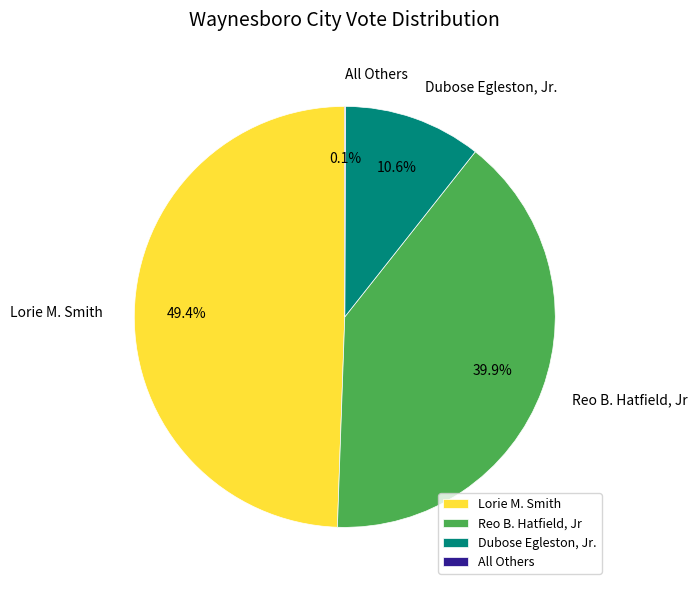

What is the largest slice in the pie chart?

Lorie M. Smith